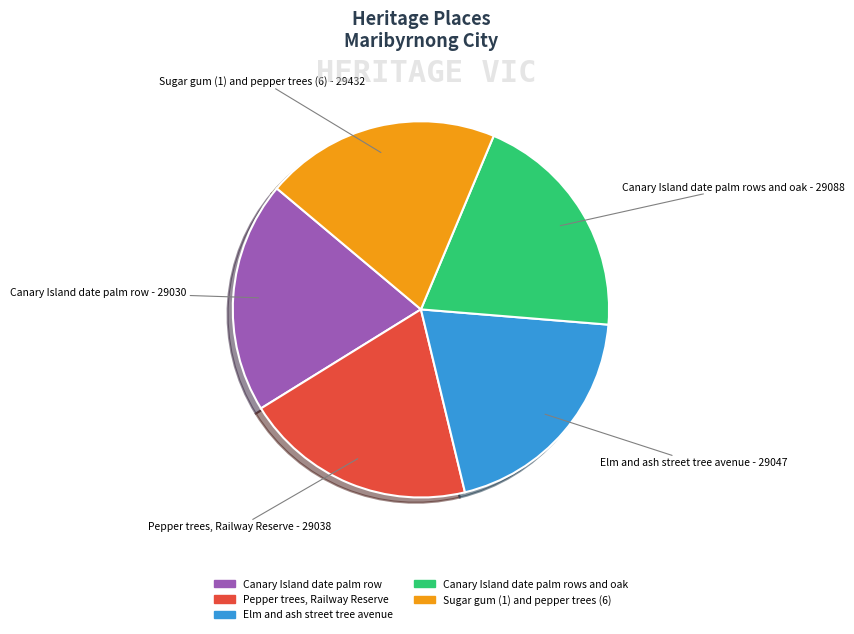

Is there a majority slice in this chart?

No